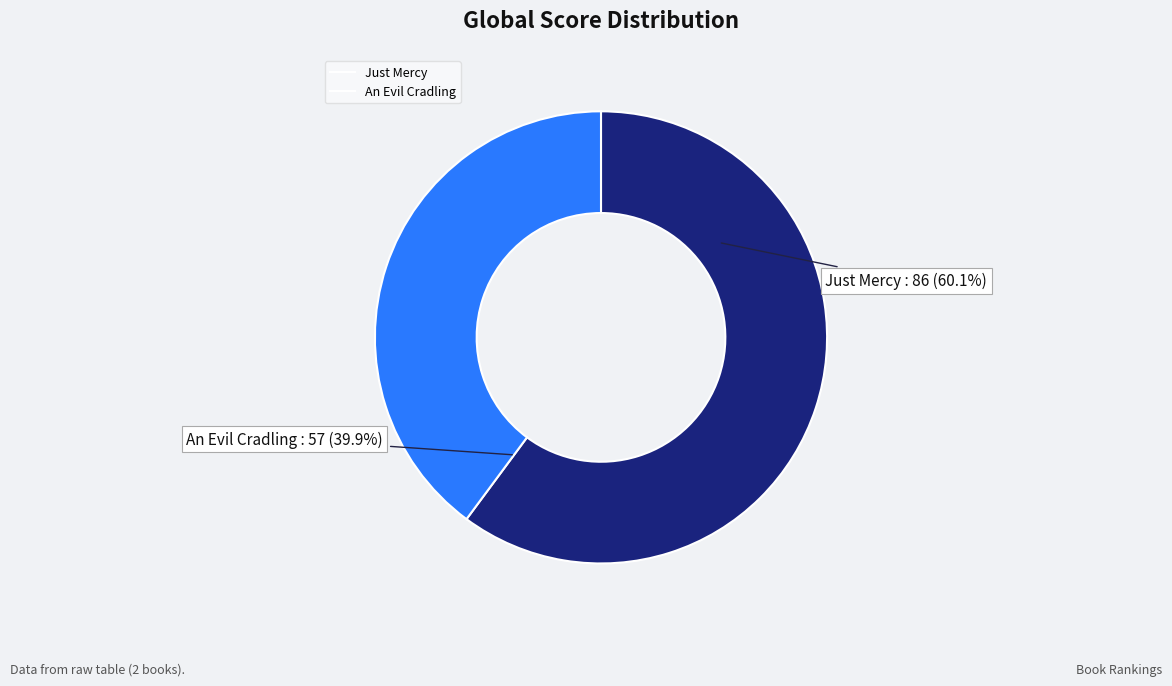

Count the number of slices in the pie.

2